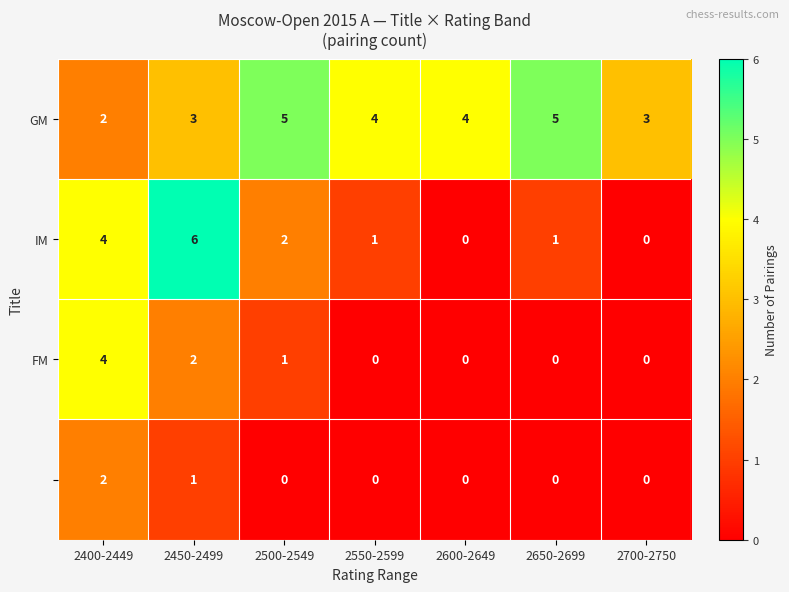

What is the total value across all series at 2550-2599?

5